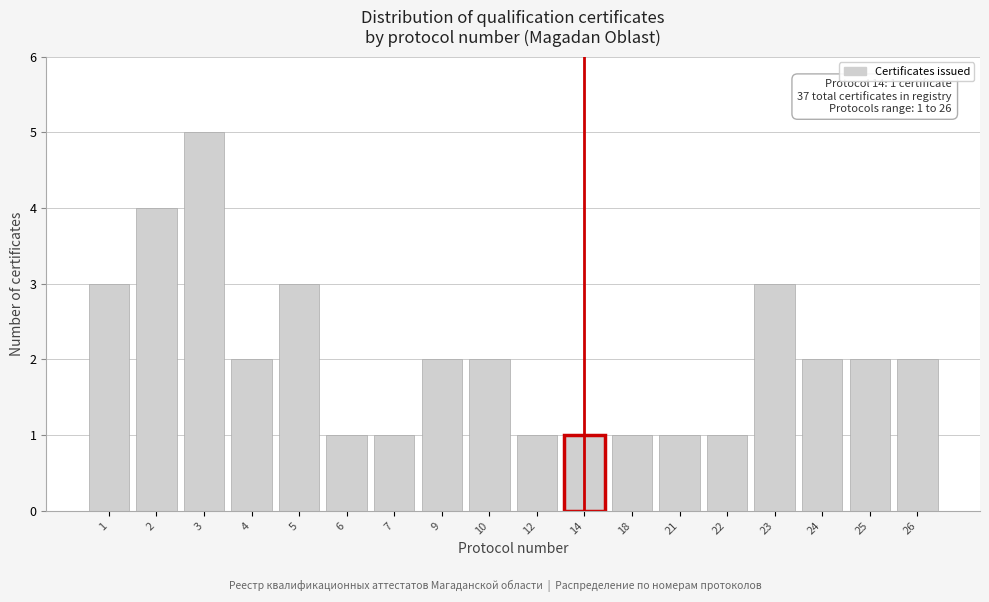

Reading left to right, extract all data points from this chart.

1=3	2=4	3=5	4=2	5=3	6=1	7=1	9=2	10=2	12=1	14=1	18=1	21=1	22=1	23=3	24=2	25=2	26=2